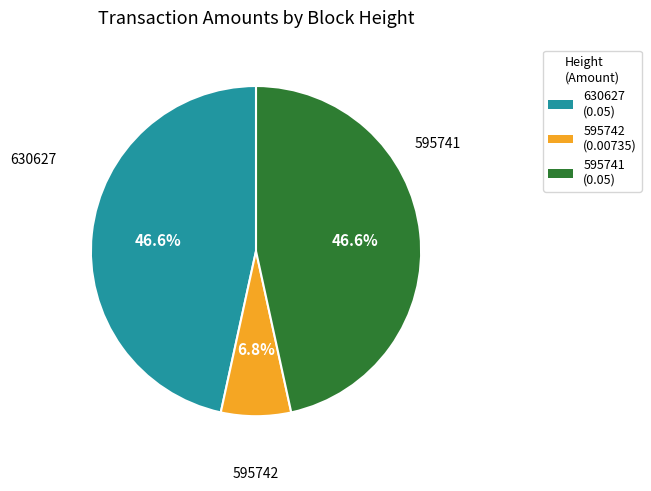

Which slice is the smallest?

595742